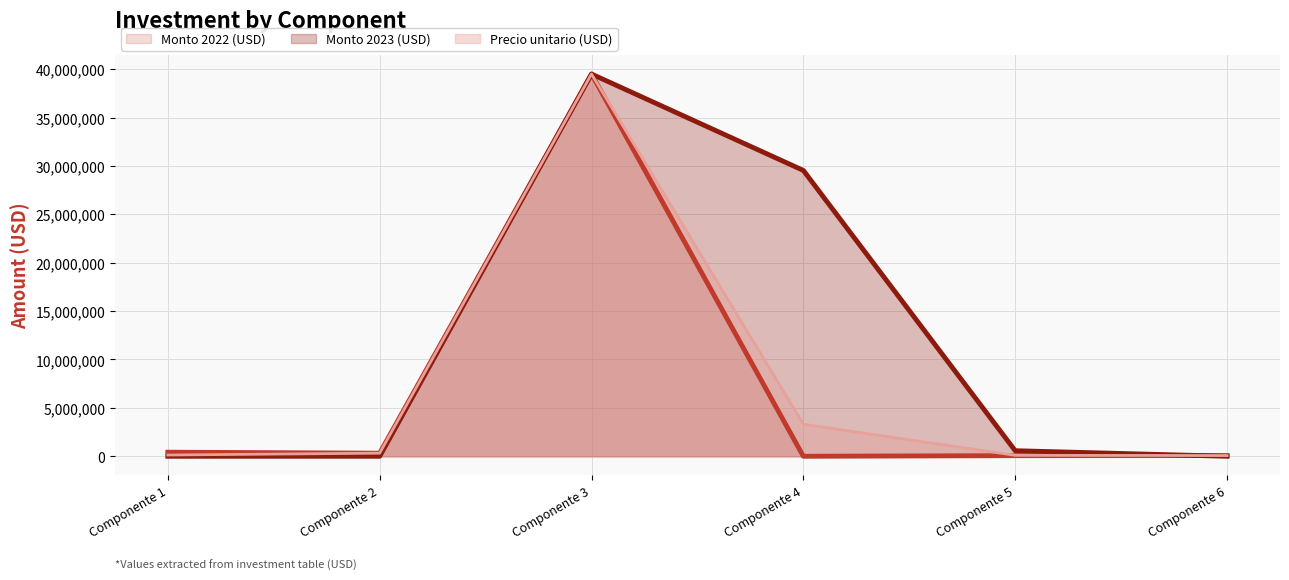

List the series in order of their peak value, highest first.

Monto 2022 (USD) (line), Monto 2023 (USD) (line), Precio unitario (USD) (line)